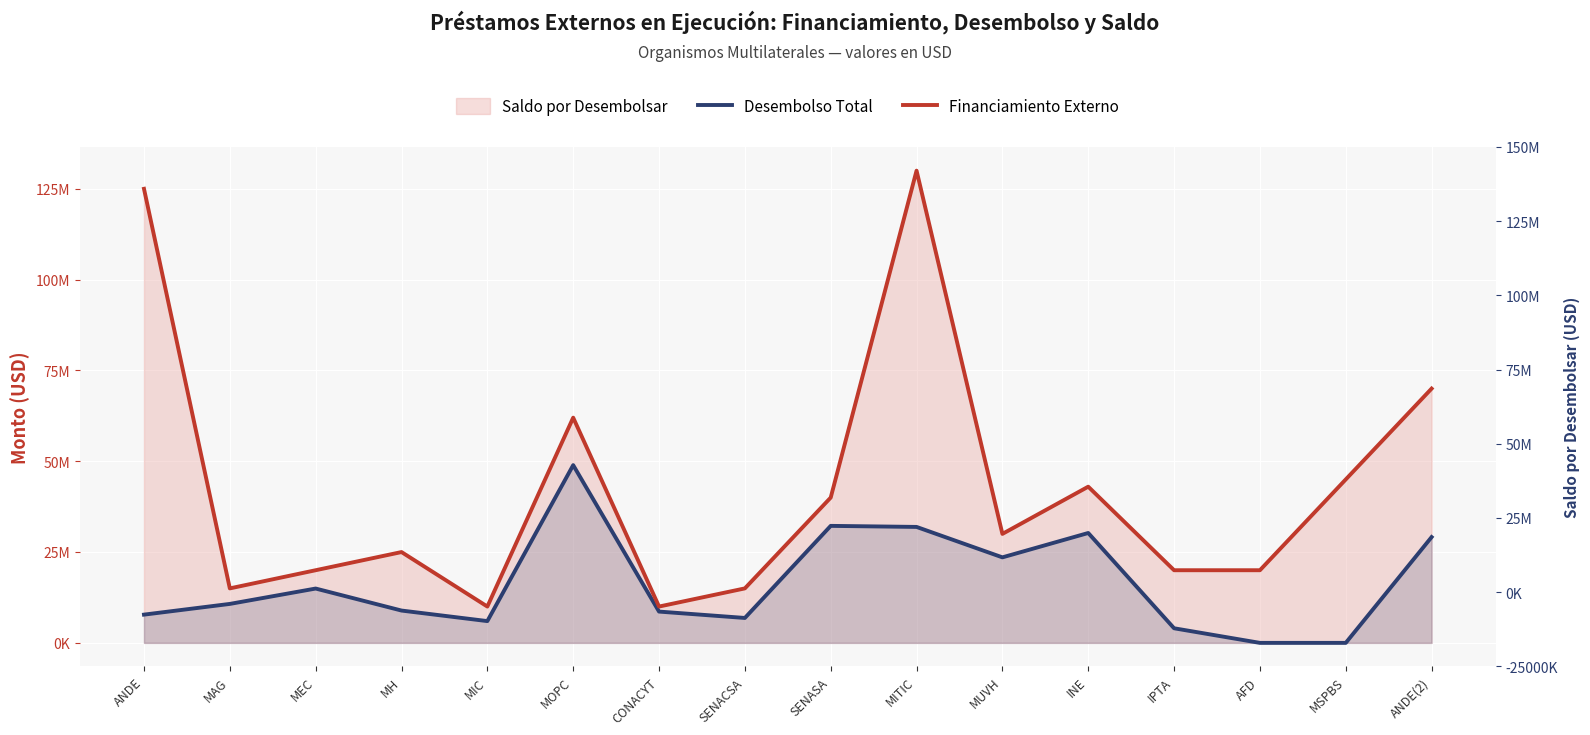

True or false: Financiamiento Externo and Desembolso Total intersect in this chart.

False